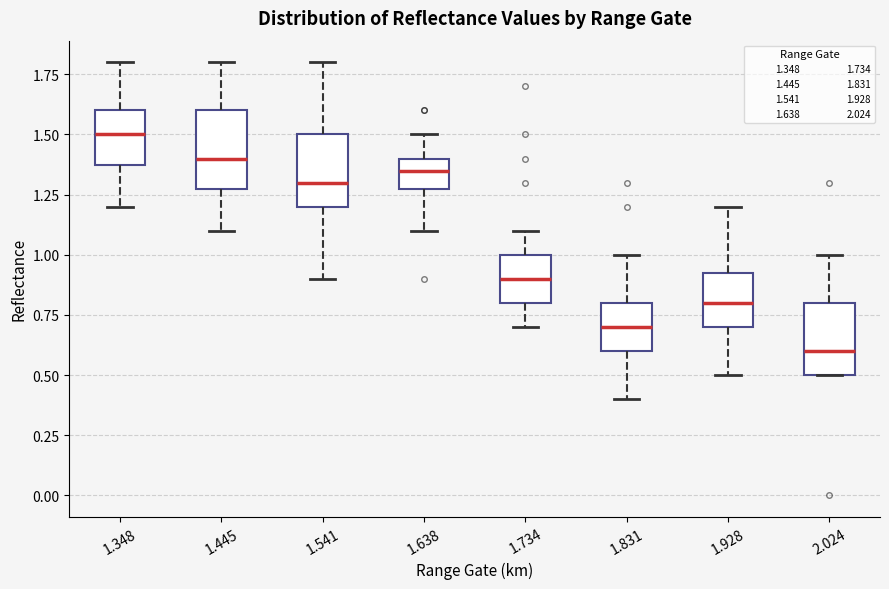

Where does the lower whisker of the box at x = 1.445 end on the y-axis? The values are not printed on the chart, so give them approximately, as read against the axis.

1.10